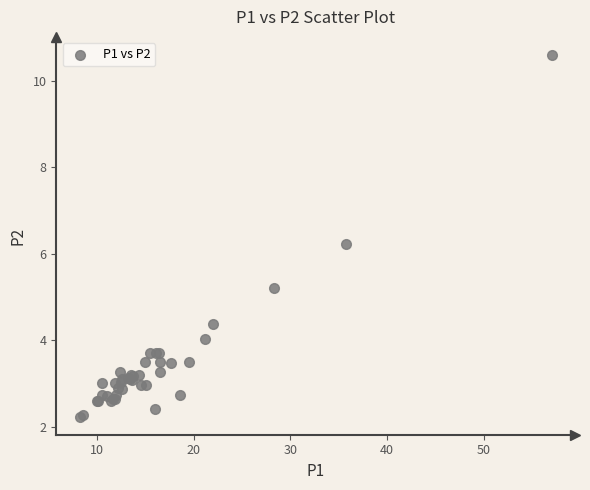

What Y value in the scatter plot is closest to 6?

6.2